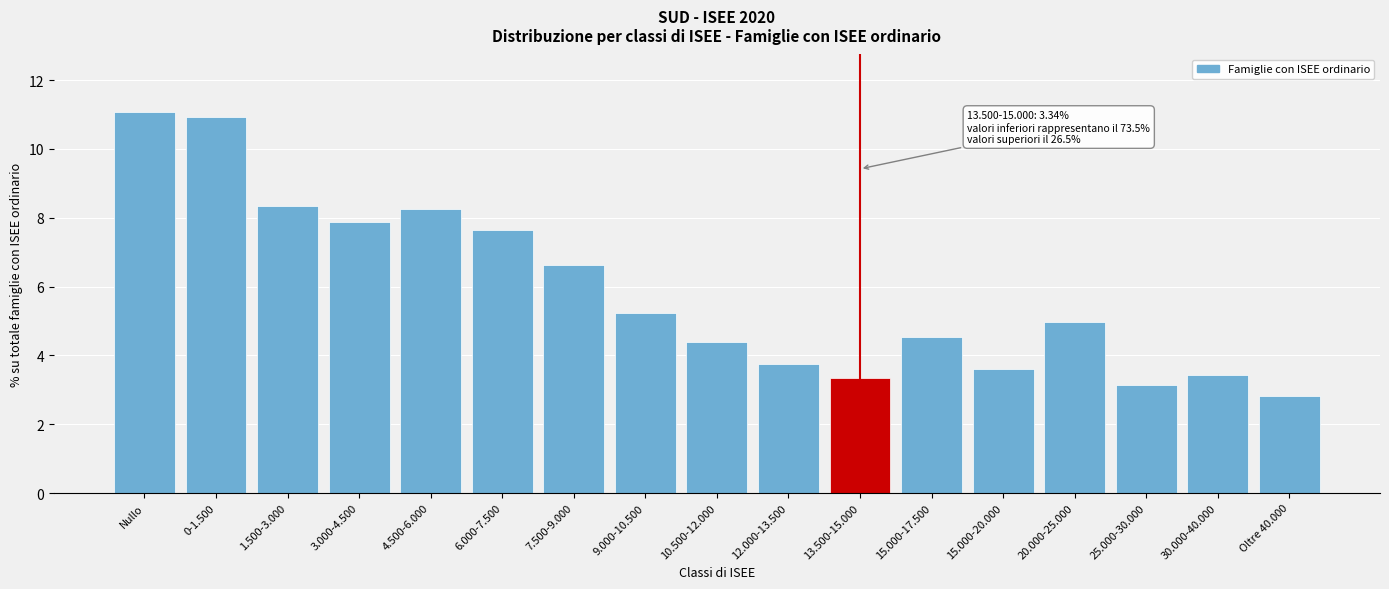

Reading left to right, list all the values displayed in this chart.

11.1	10.9	8.3	7.9	8.3	7.6	6.6	5.2	4.4	3.8	3.3	4.5	3.6	5.0	3.1	3.4	2.8